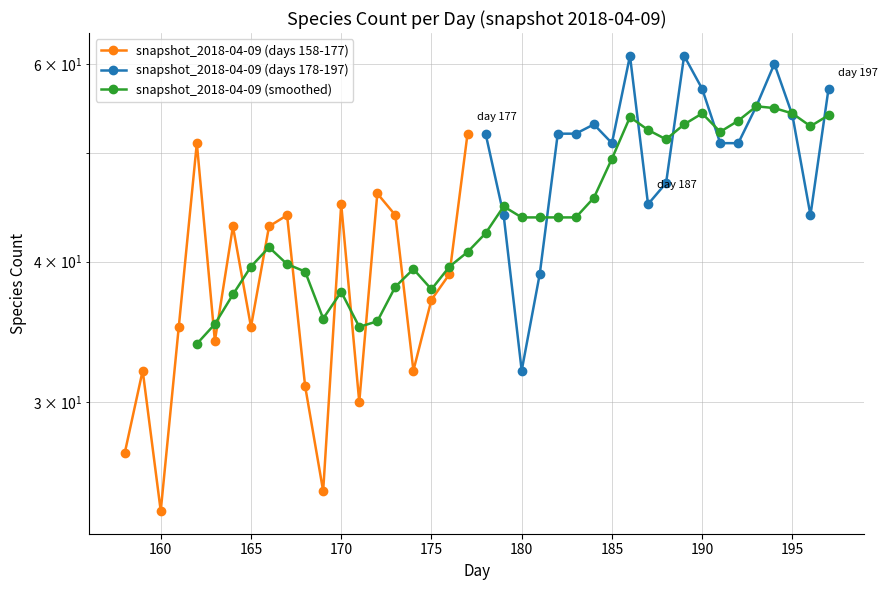

Rank the categories by value from highest to lowest.

177, 162, 172, 170, 167, 173, 164, 166, 176, 175, 161, 165, 163, 159, 174, 168, 171, 158, 169, 160